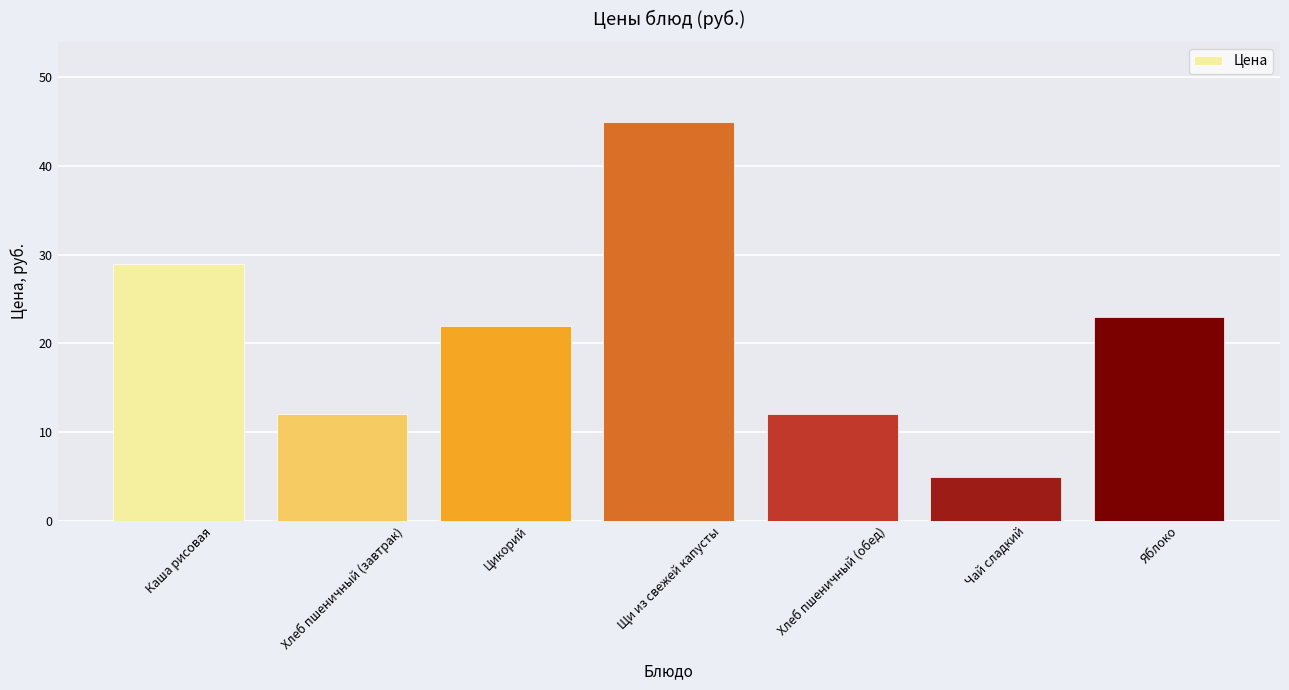

At which label is the value closest to 24?

Яблоко